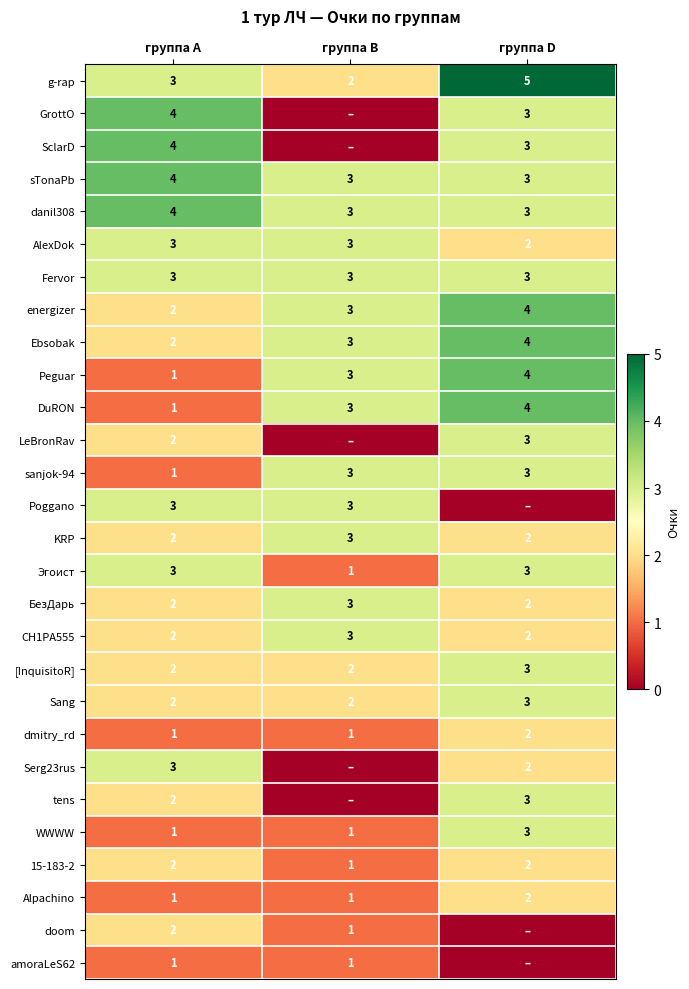

True or false: energizer has a value of 2 at группа А.

True